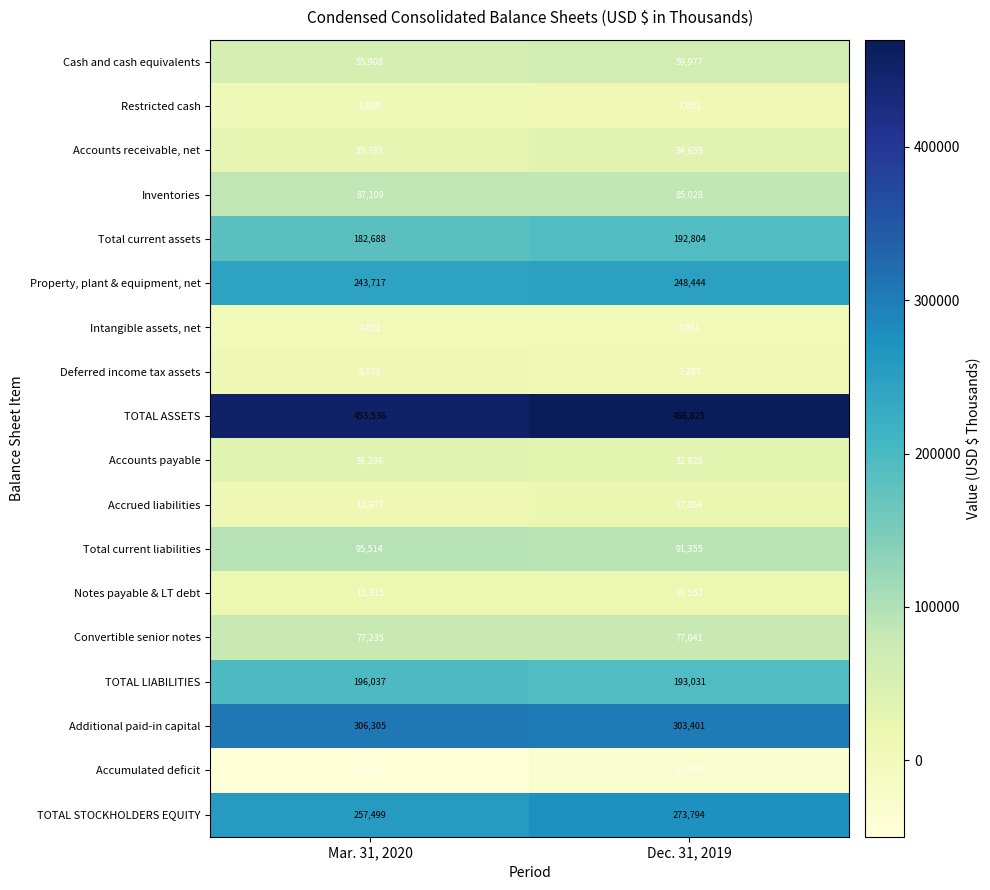

What is the total value across all series at Dec. 31, 2019?

2081961